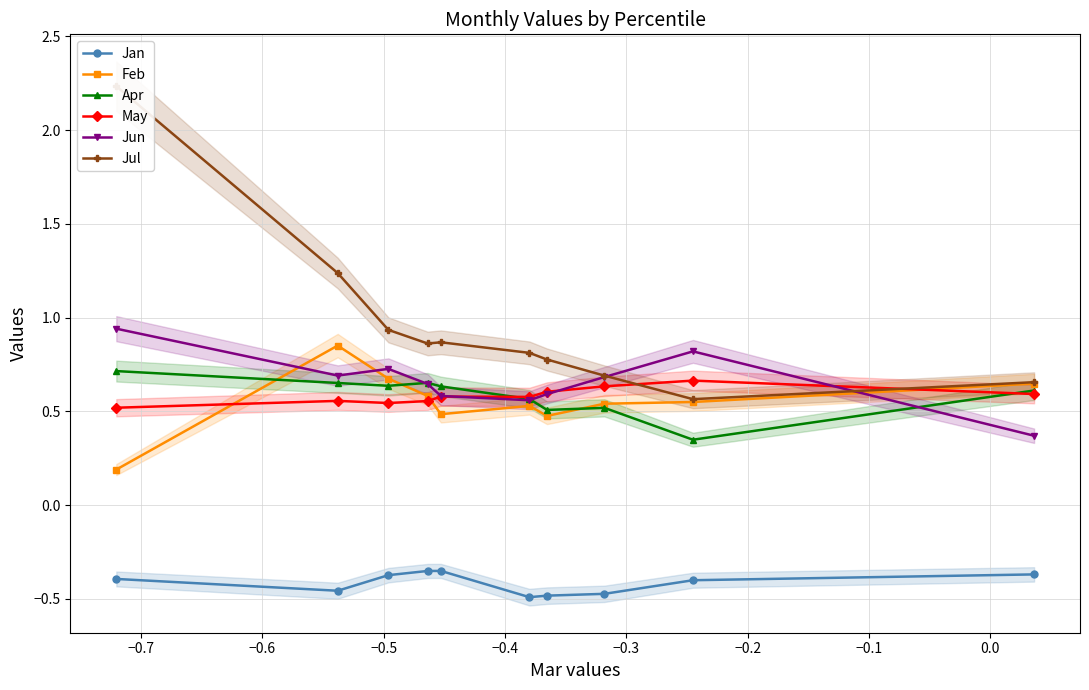

True or false: Jan and Jul intersect in this chart.

False